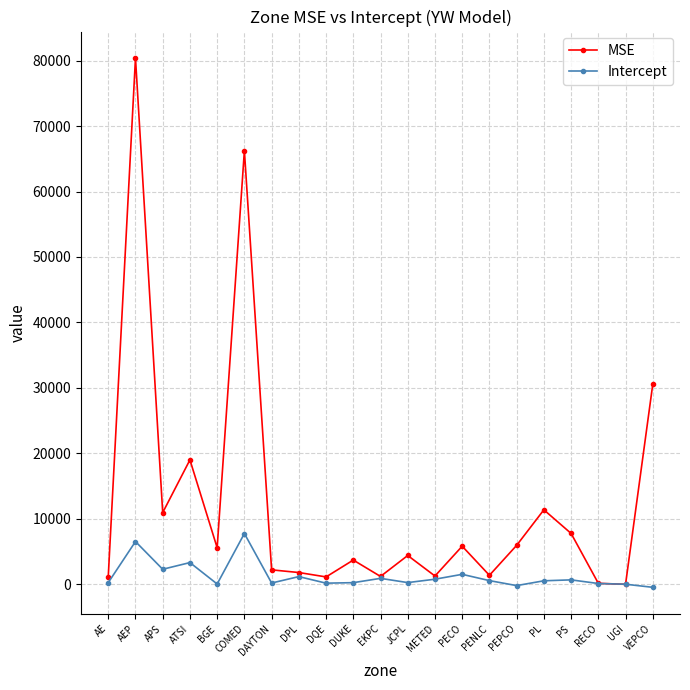

What is the label of the 7th point from the left?

DAYTON